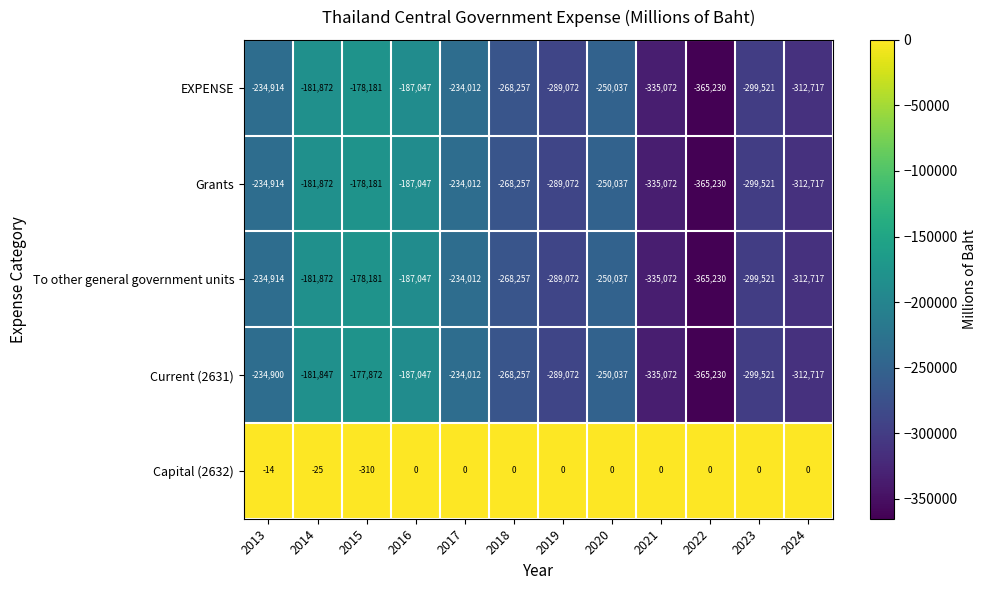

Is it true that Capital (2632) equals -310 at 2015?

True